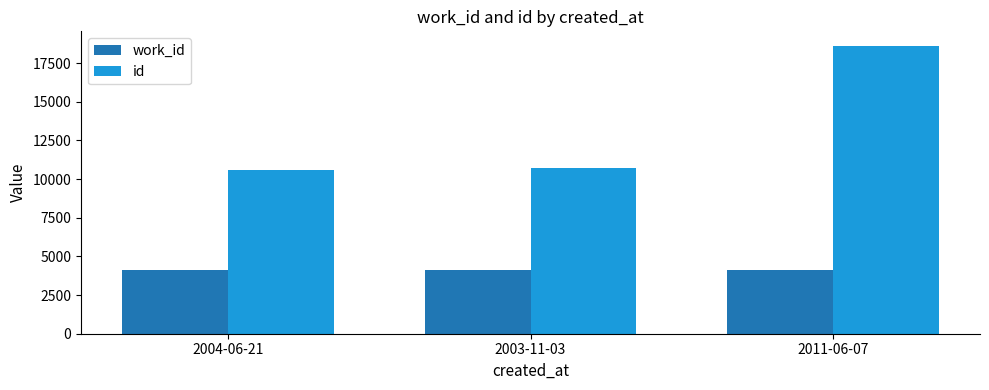

Is the value of id at 2011-06-07 greater than the value of work_id at 2004-06-21?

Yes